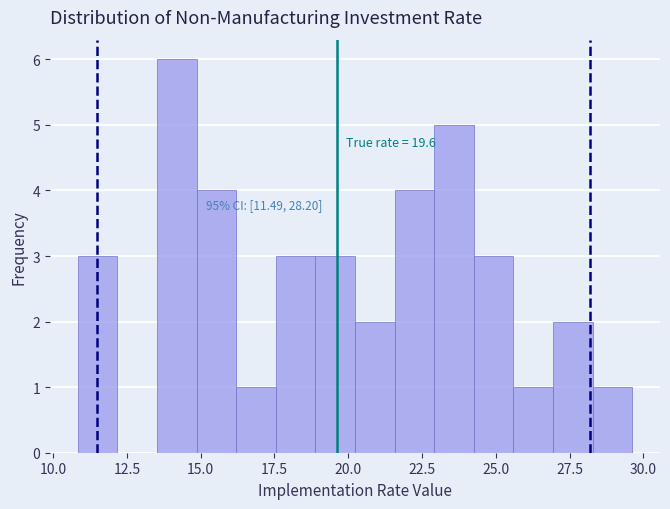

Read against the x-axis, roughly where is the centre of the tallest bar?

14.0